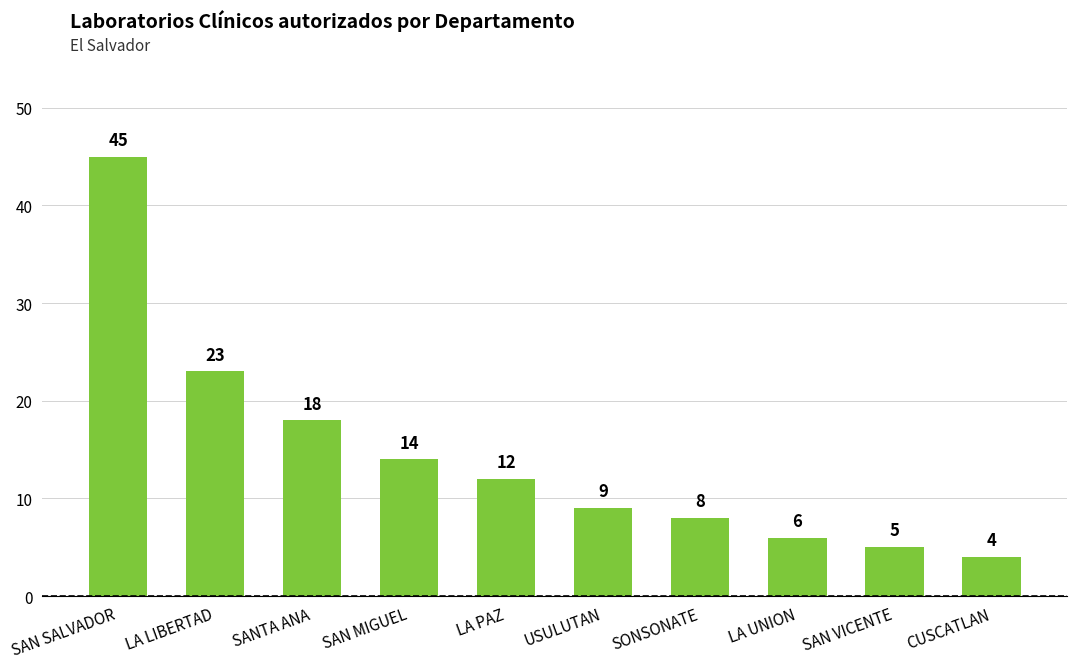

Reading right to left, transcribe all the data shown in this chart.

CUSCATLAN=4	SAN VICENTE=5	LA UNION=6	SONSONATE=8	USULUTAN=9	LA PAZ=12	SAN MIGUEL=14	SANTA ANA=18	LA LIBERTAD=23	SAN SALVADOR=45